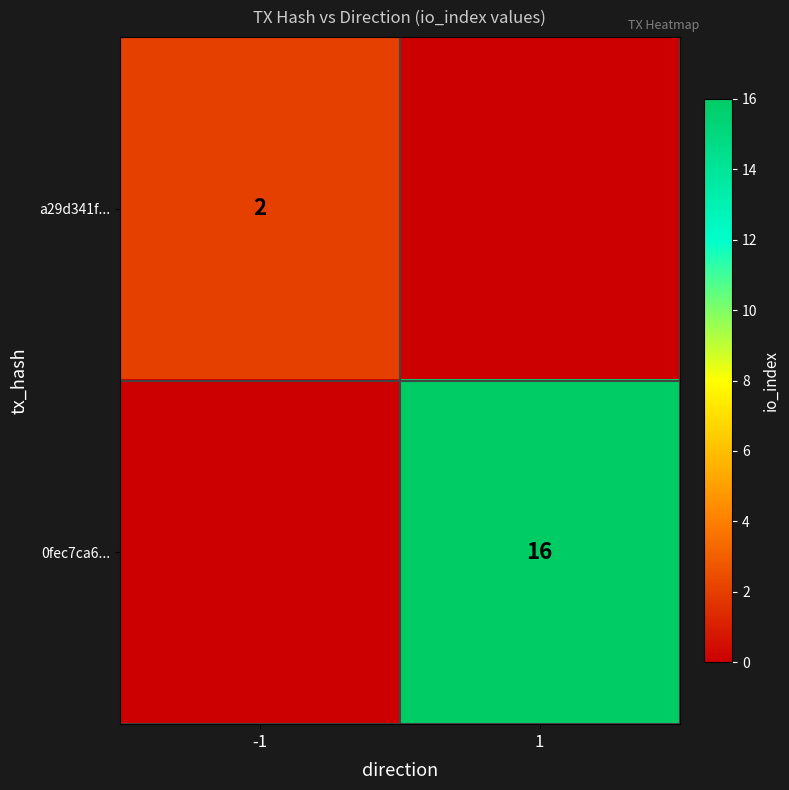

The a29d341f... series shows 2 at -1. True or false?

True